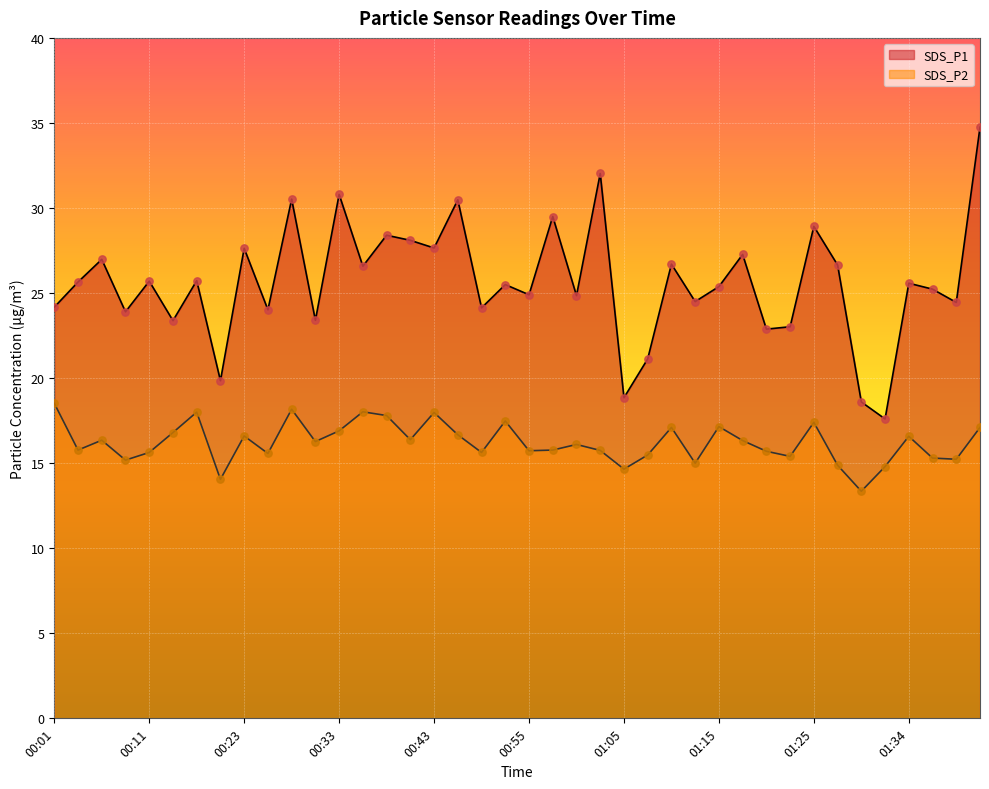

At which category is the sum across all series the highest?

01:42